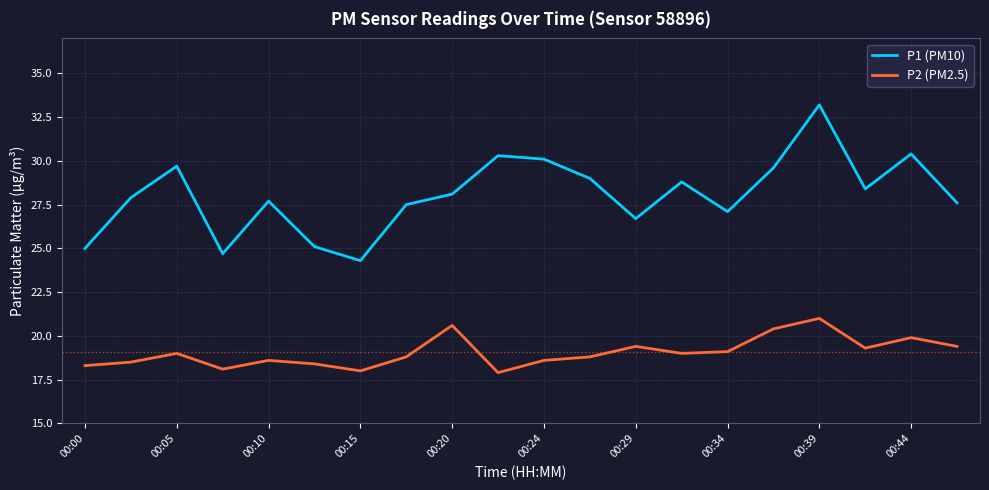

True or false: P1 (PM10) and P2 (PM2.5) intersect in this chart.

False